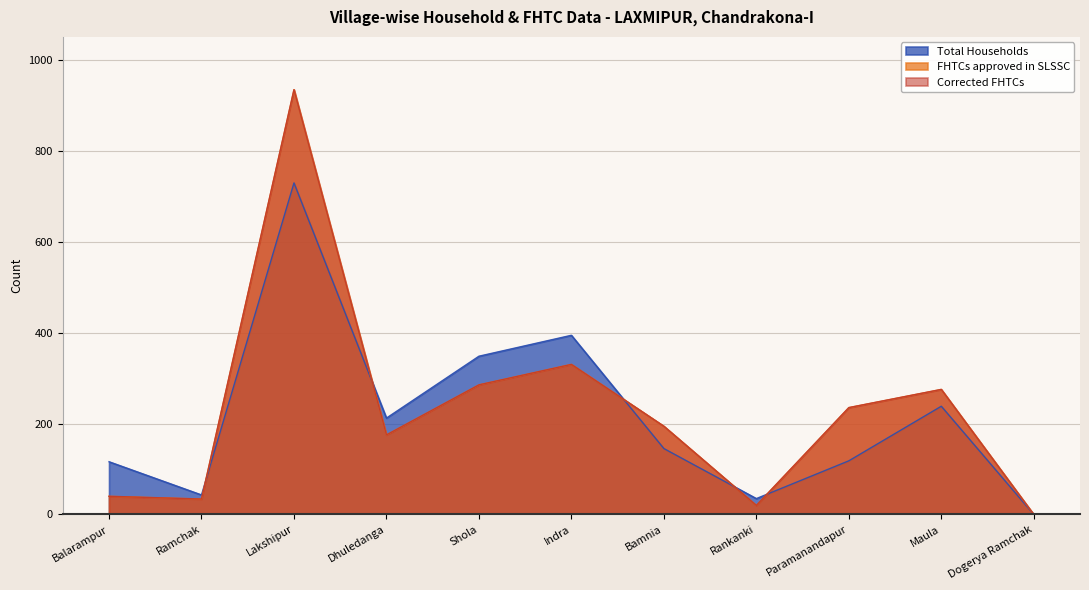

Where is the first local maximum for Corrected FHTCs?

Lakshipur